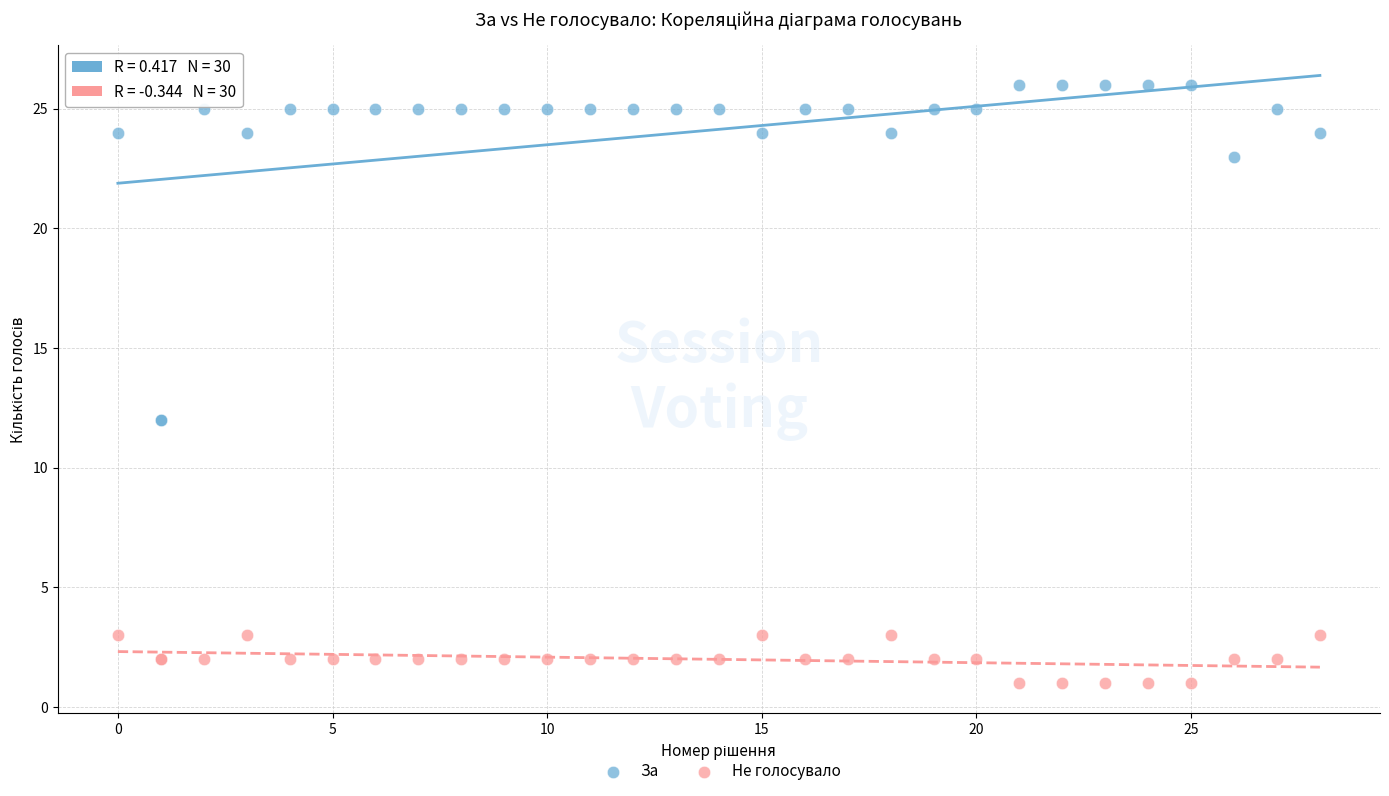

Which series reaches the maximum Y coordinate?

За